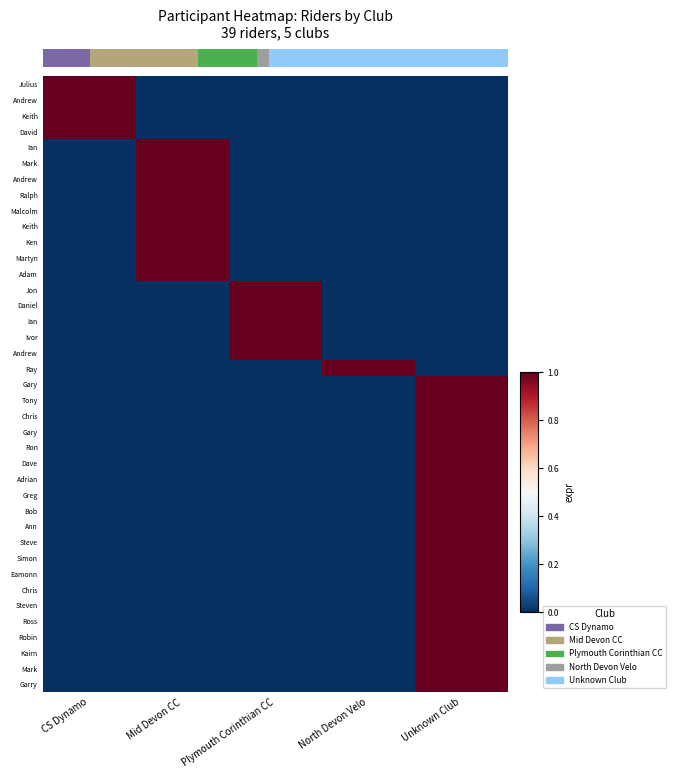

At which category does the chart reach its peak across all series?

CS Dynamo